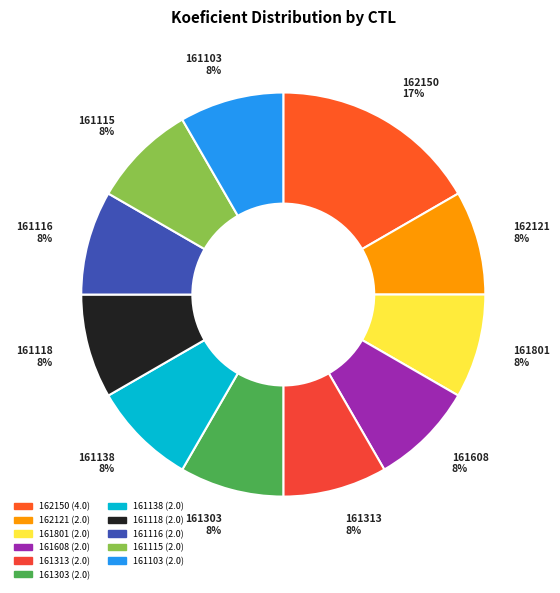

Count the number of slices in the pie.

11